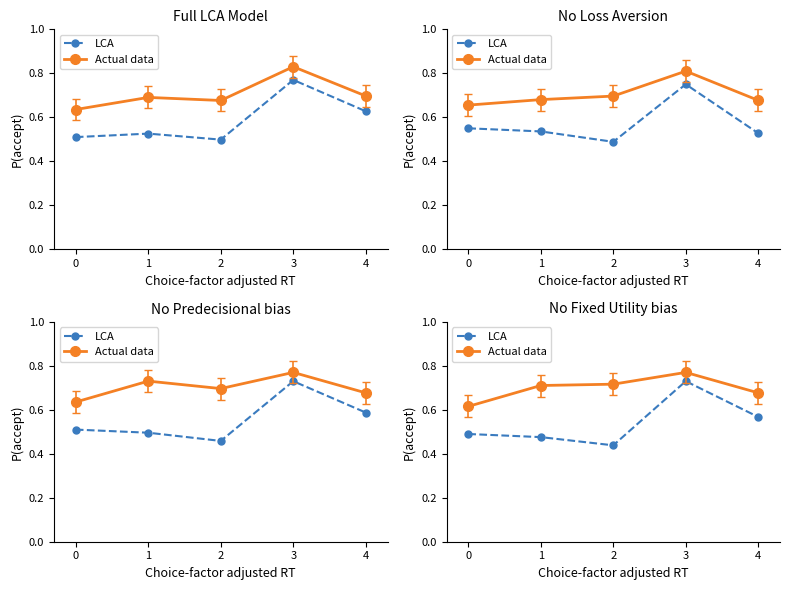

At which category does LCA reach its first local peak?

3